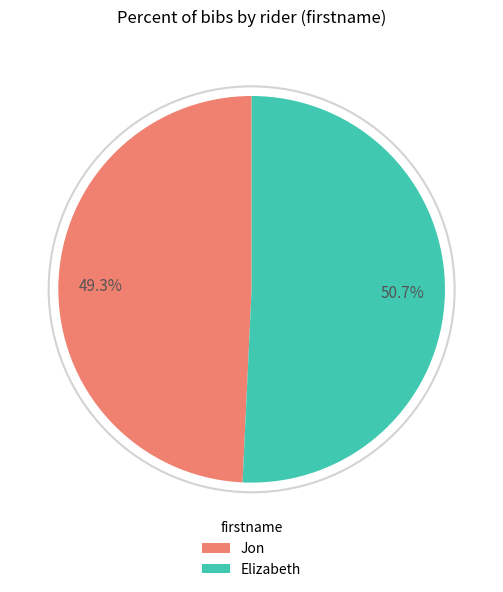

Which category has the smallest portion of the pie?

Jon